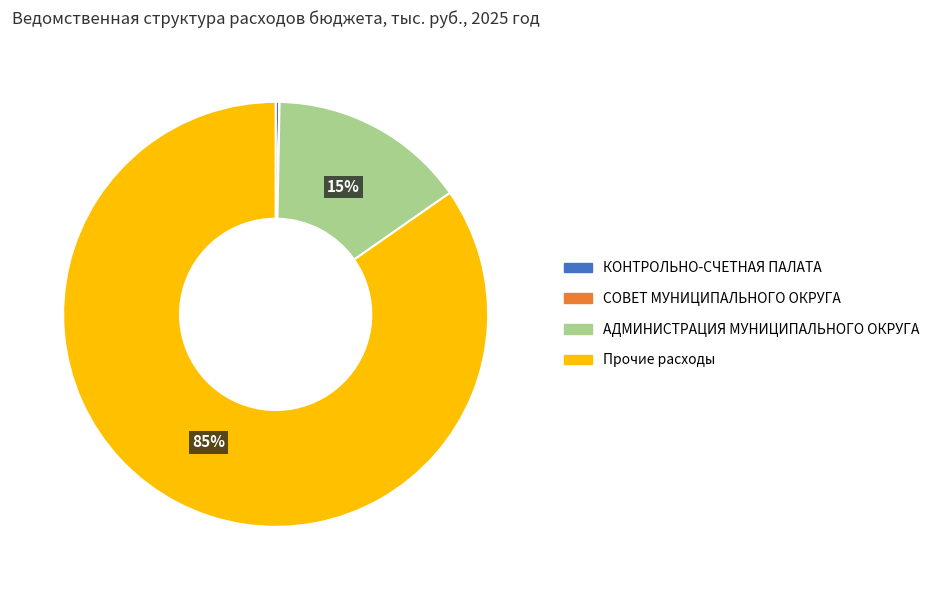

Which slice is the largest?

Прочие расходы